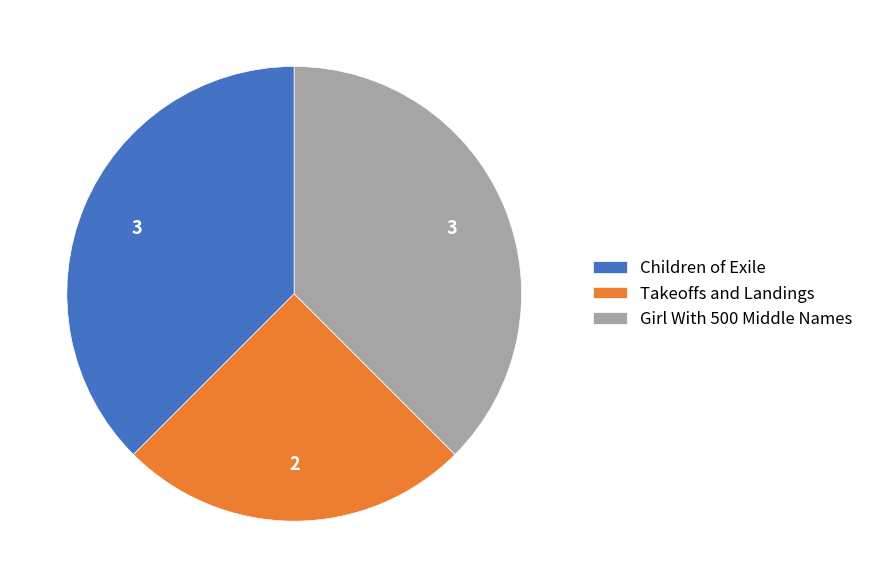

Is Children of Exile the majority of the pie?

No